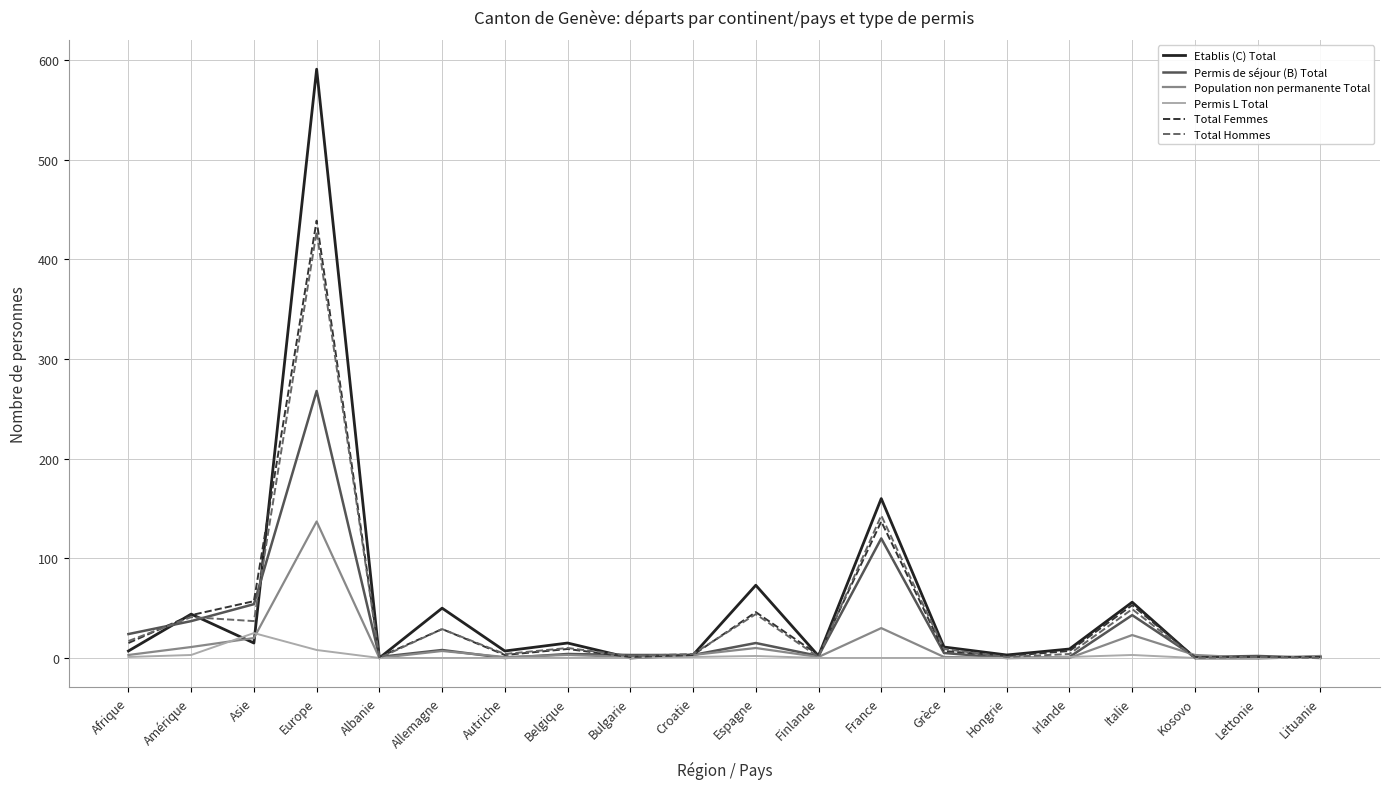

What position from the left is Hongrie?

15